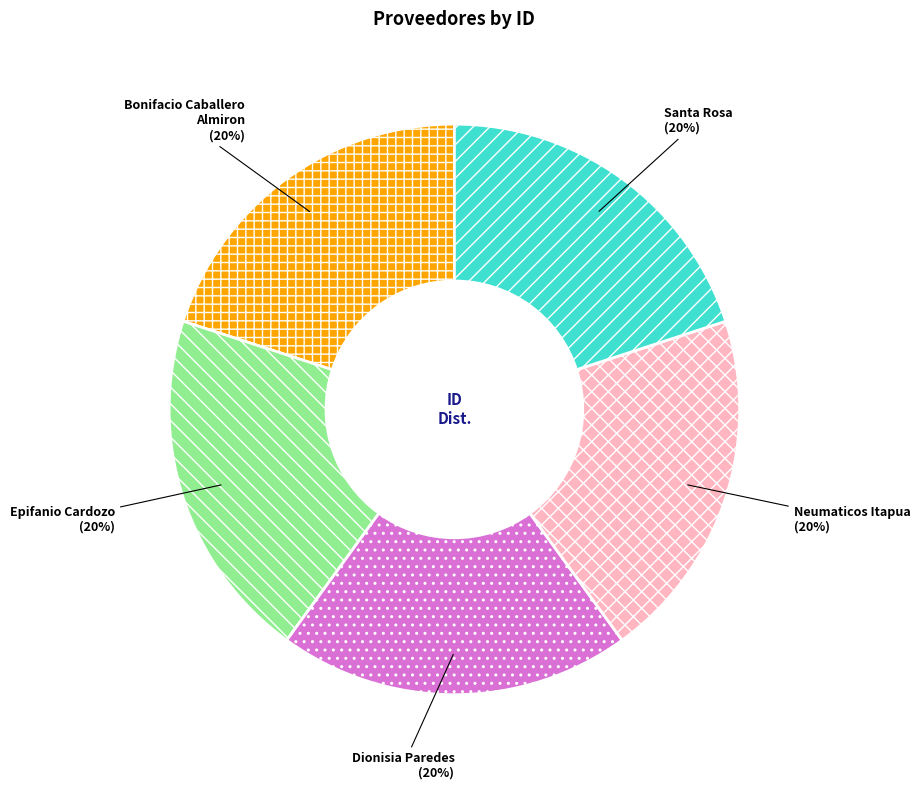

Combined, do Santa Rosa and Neumaticos Itapua account for over 50%?

No